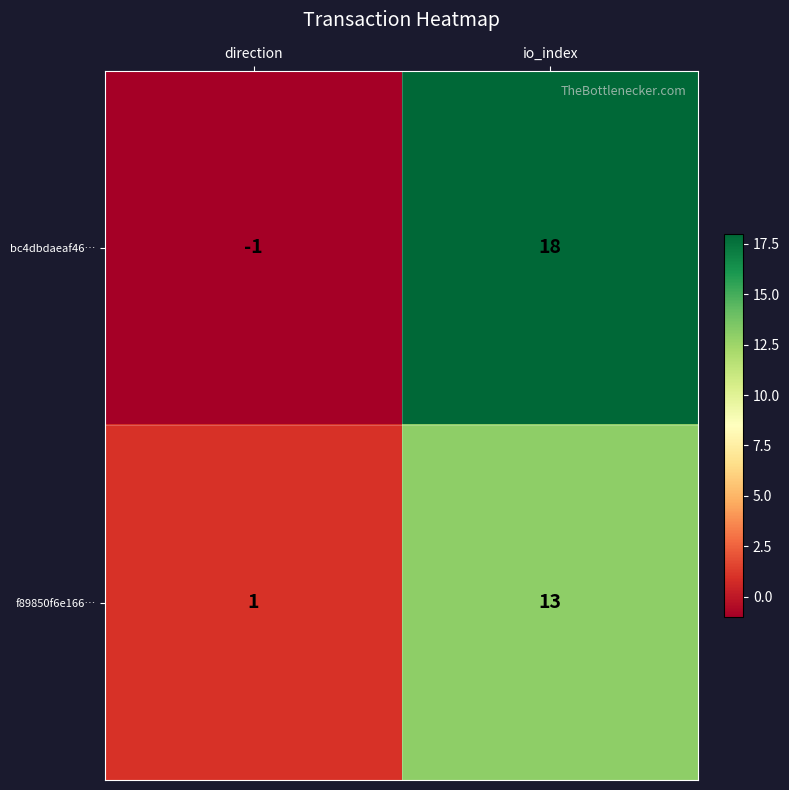

Reading right to left, what are all the values shown in this chart?

bc4dbdaeaf46…: 18	-1
f89850f6e166…: 13	1